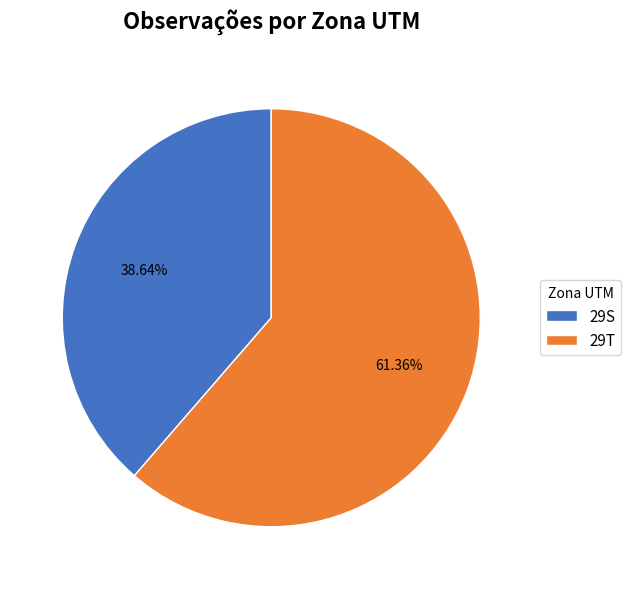

To the nearest percent, what percentage of the pie is 29S?

39%